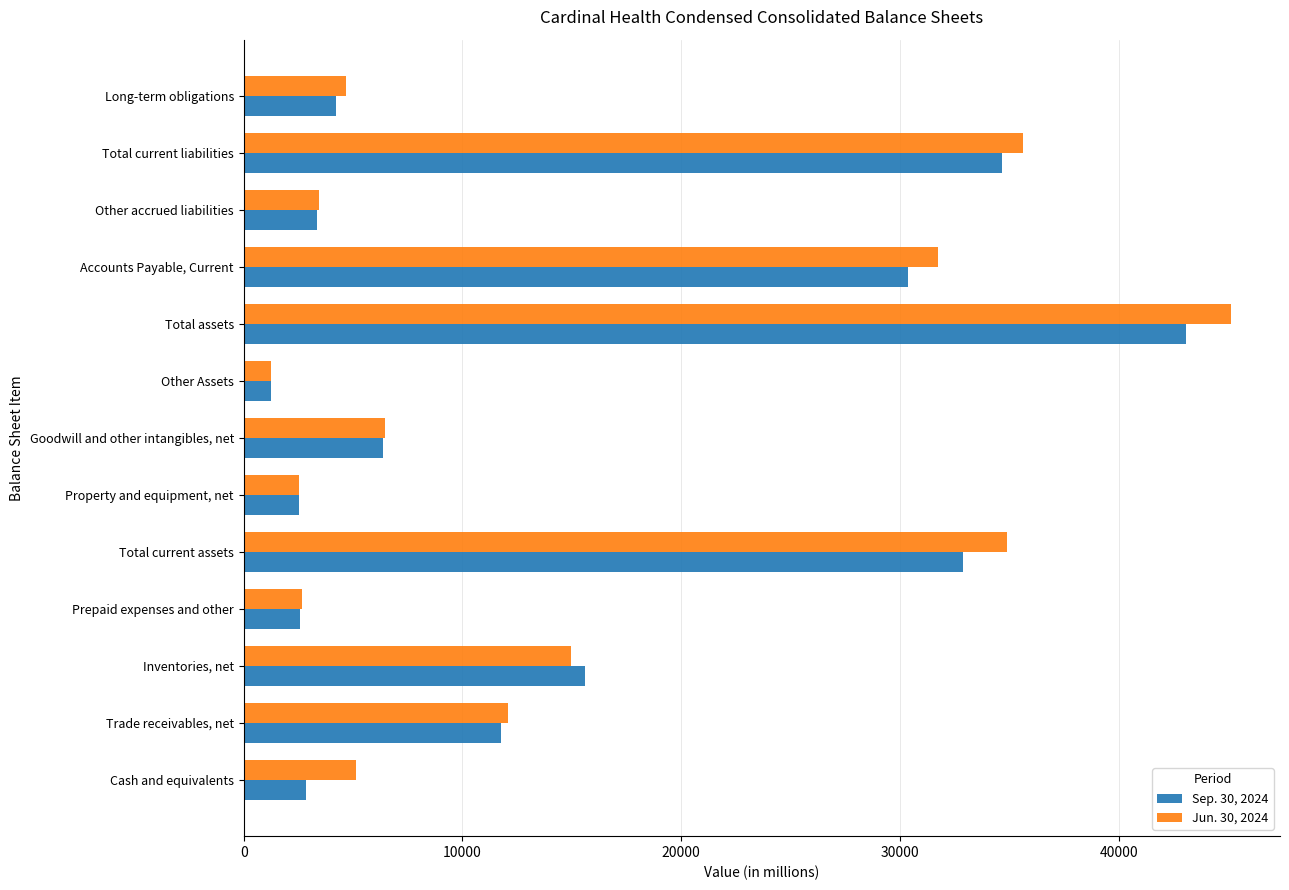

What is the minimum value shown in the chart?

1231